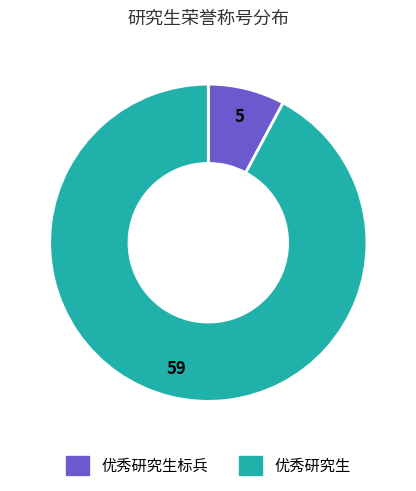

Is there any slice that represents more than half of the pie?

Yes